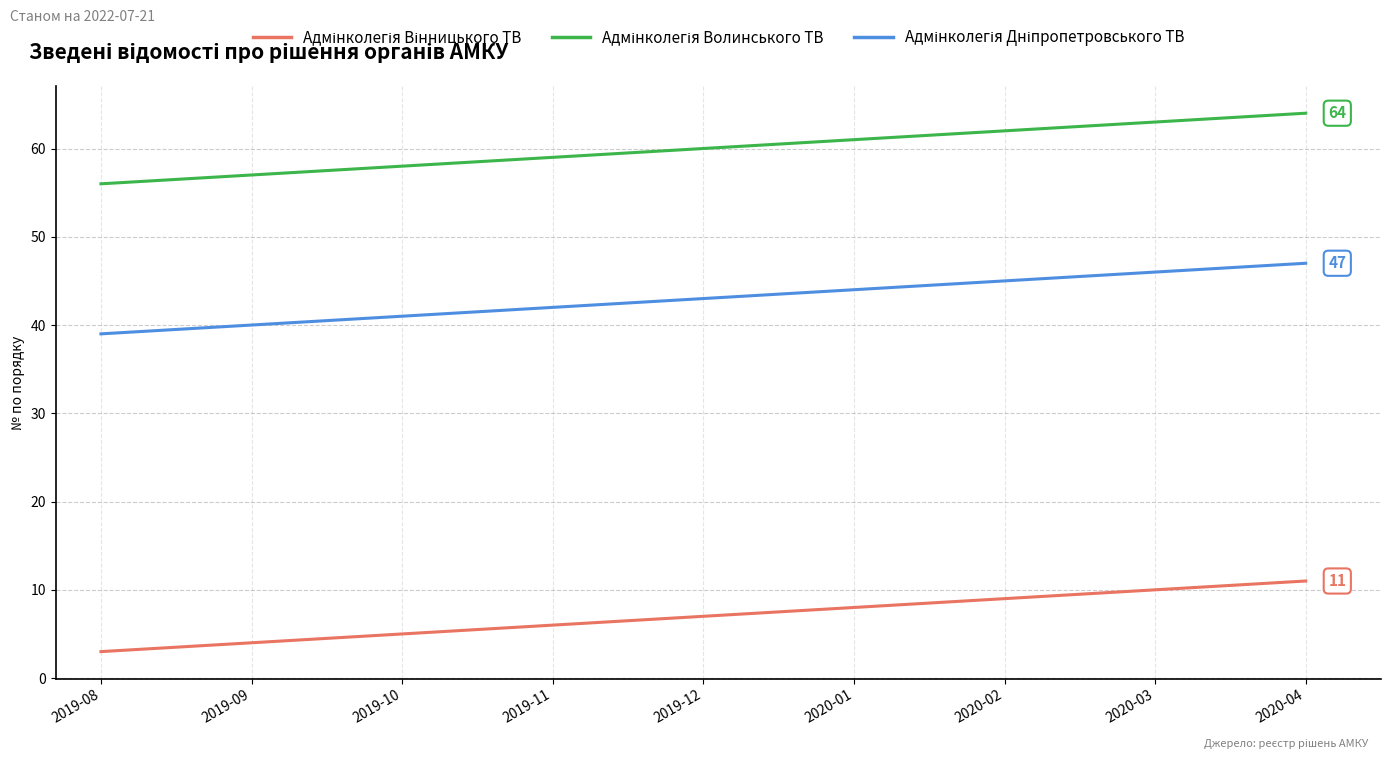

What is the total value across all series at 2019-08?

98